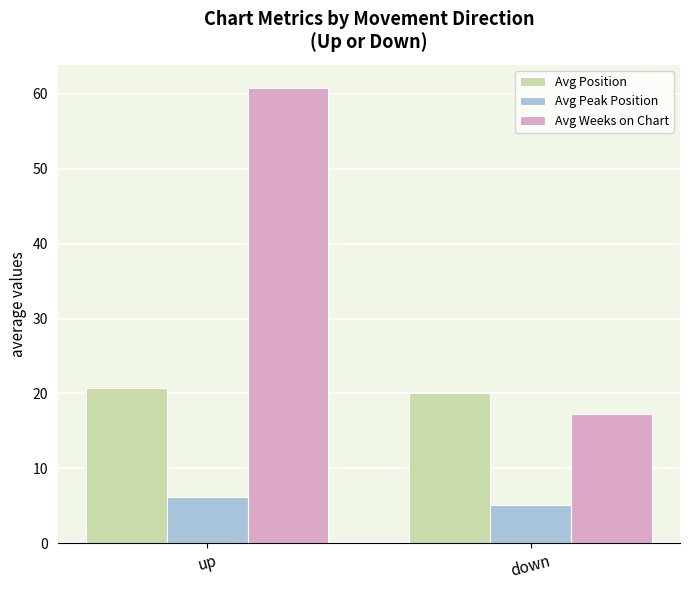

Rank the series by their average value, from highest to lowest.

Avg Weeks on Chart, Avg Position, Avg Peak Position